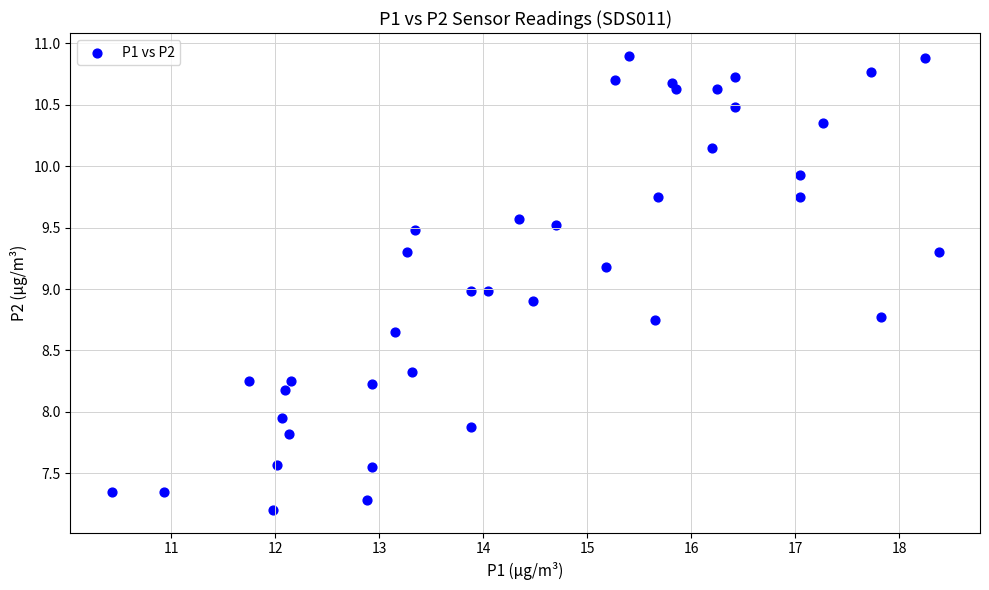

What is the range of Y values (max minus min)?

3.7